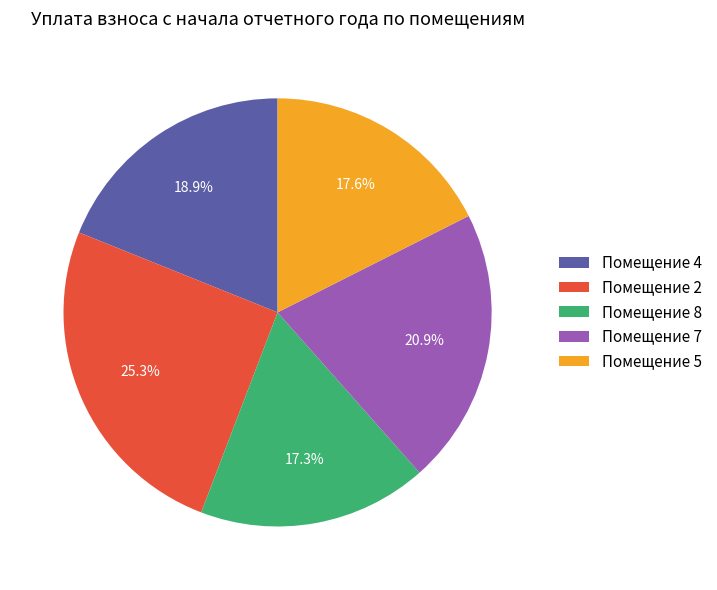

Which has a higher value, Помещение 4 or Помещение 7?

Помещение 7